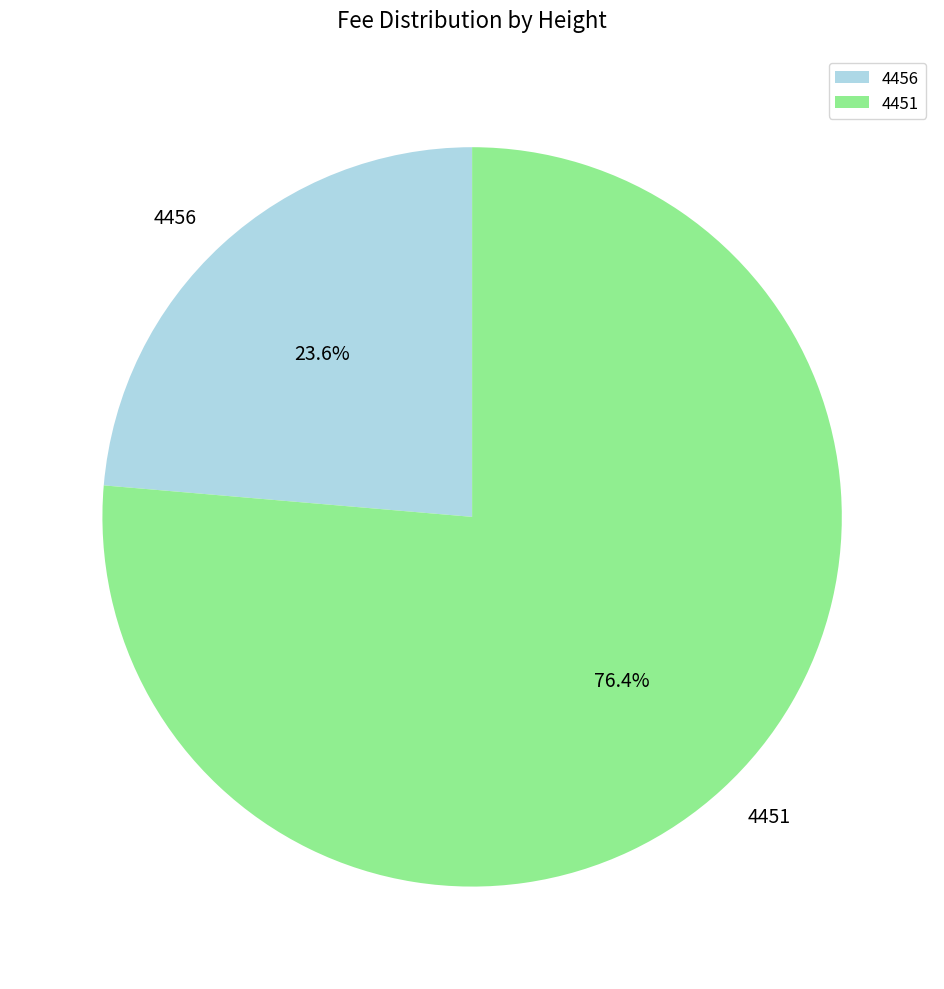

Is the sum of 4456 and 4451 greater than half?

Yes